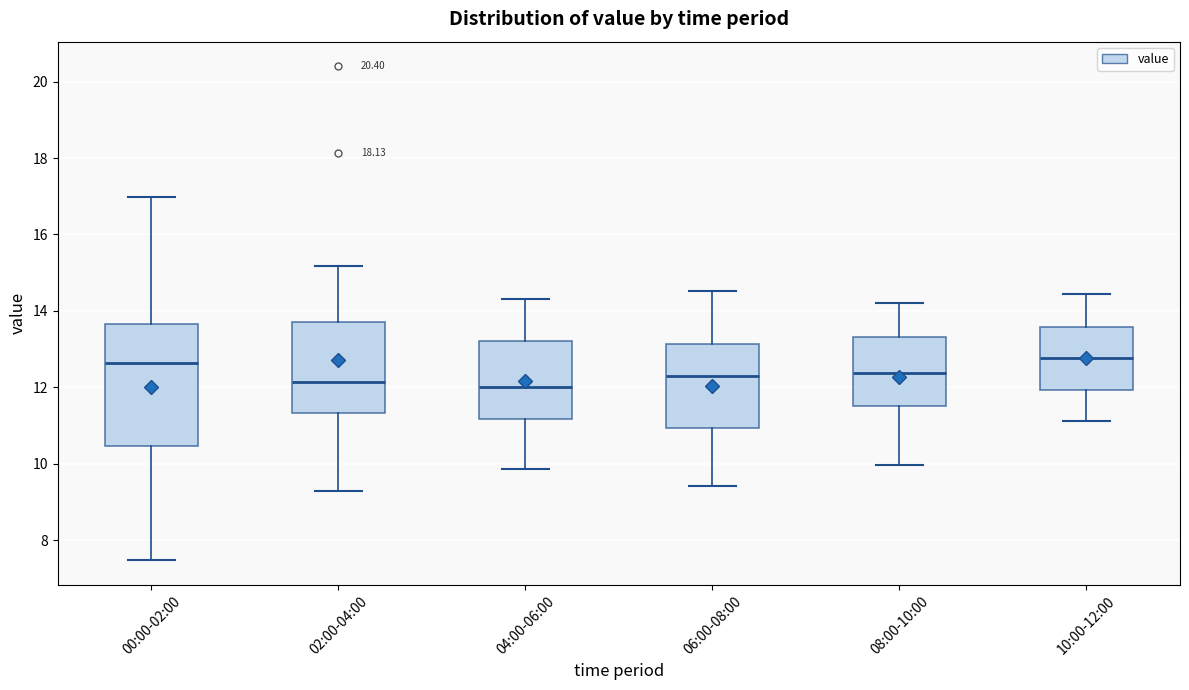

Reading left to right, read every box against the y-axis: the position of its median line, the range the box covers, and the ends of its whiskers. The values are not printed on the chart, so give them approximately, as read against the axis.

00:00-02:00: median 12.6, box 10.4 to 13.6, whiskers 7.4 to 17.0
02:00-04:00: median 12.2, box 11.4 to 13.8, whiskers 9.4 to 15.2
04:00-06:00: median 12.0, box 11.2 to 13.2, whiskers 9.8 to 14.4
06:00-08:00: median 12.4, box 11.0 to 13.2, whiskers 9.4 to 14.6
08:00-10:00: median 12.4, box 11.6 to 13.4, whiskers 10.0 to 14.2
10:00-12:00: median 12.8, box 12.0 to 13.6, whiskers 11.2 to 14.4